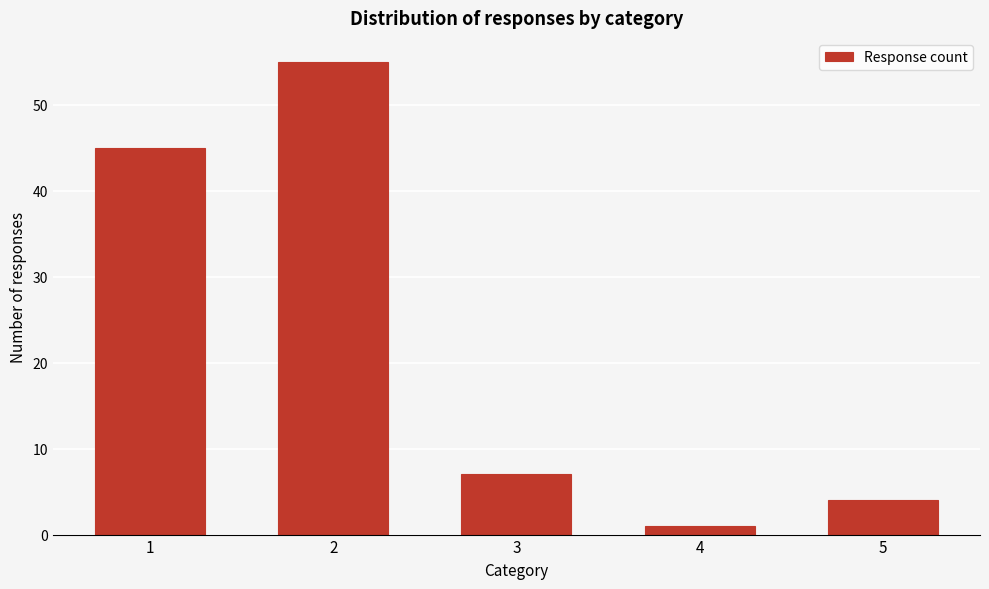

Reading left to right, extract all data points from this chart.

1=45	2=55	3=7	4=1	5=4